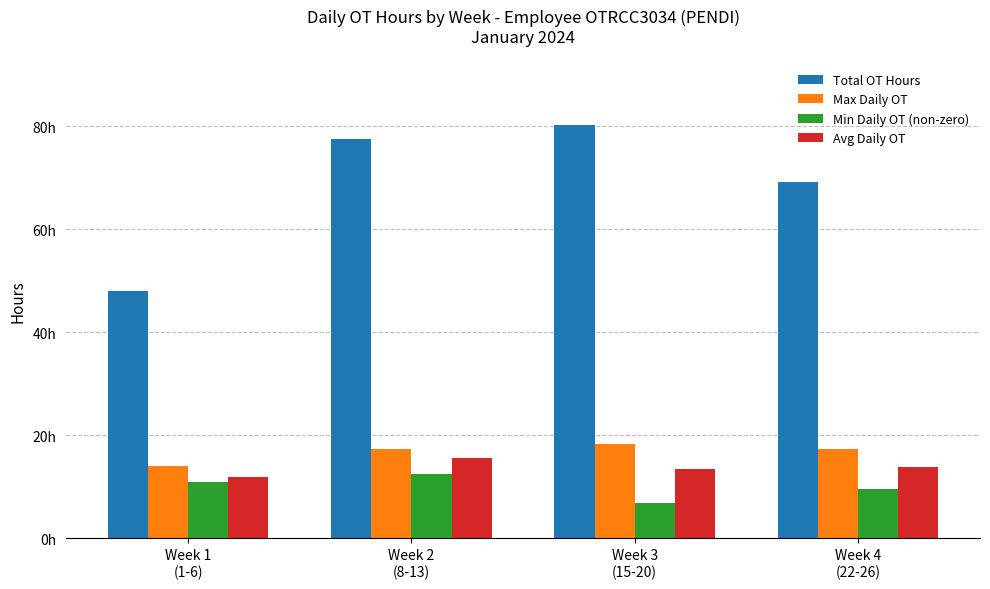

Rank the categories by Min Daily OT (non-zero) value from lowest to highest.

Week 3
(15-20), Week 4
(22-26), Week 1
(1-6), Week 2
(8-13)